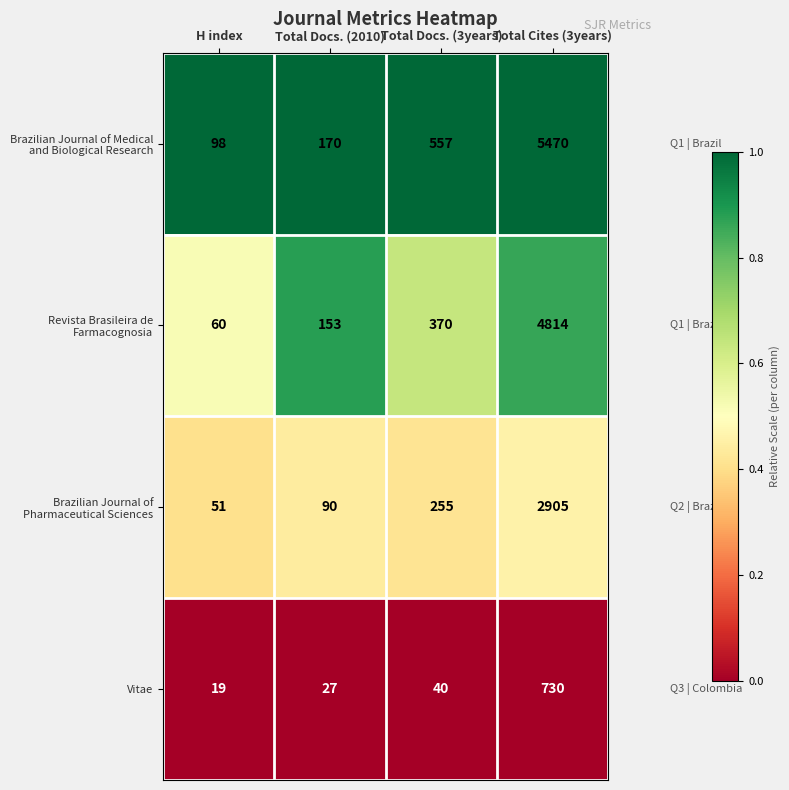

What is the maximum value shown in the chart?

5470